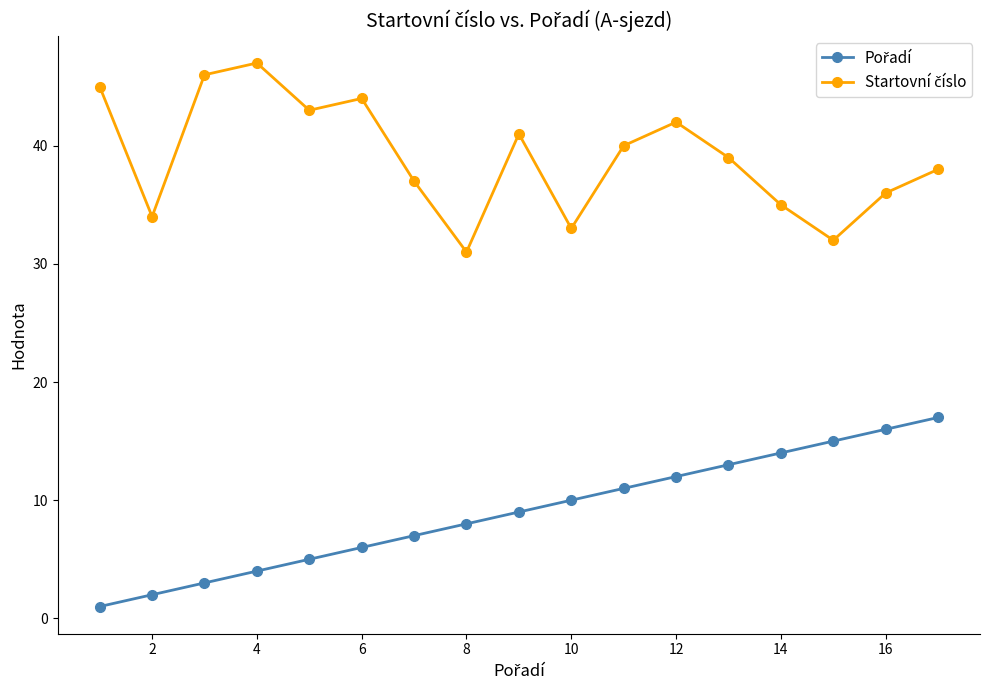

Is this an area chart (filled region under the line)?

No